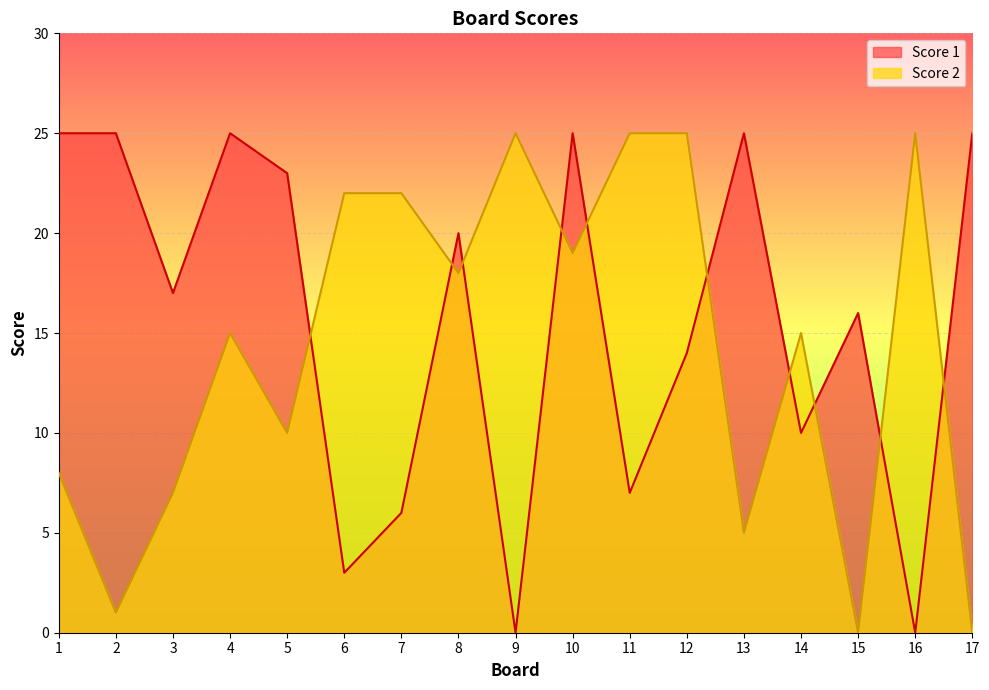

At which category does the chart reach its minimum across all series?

9